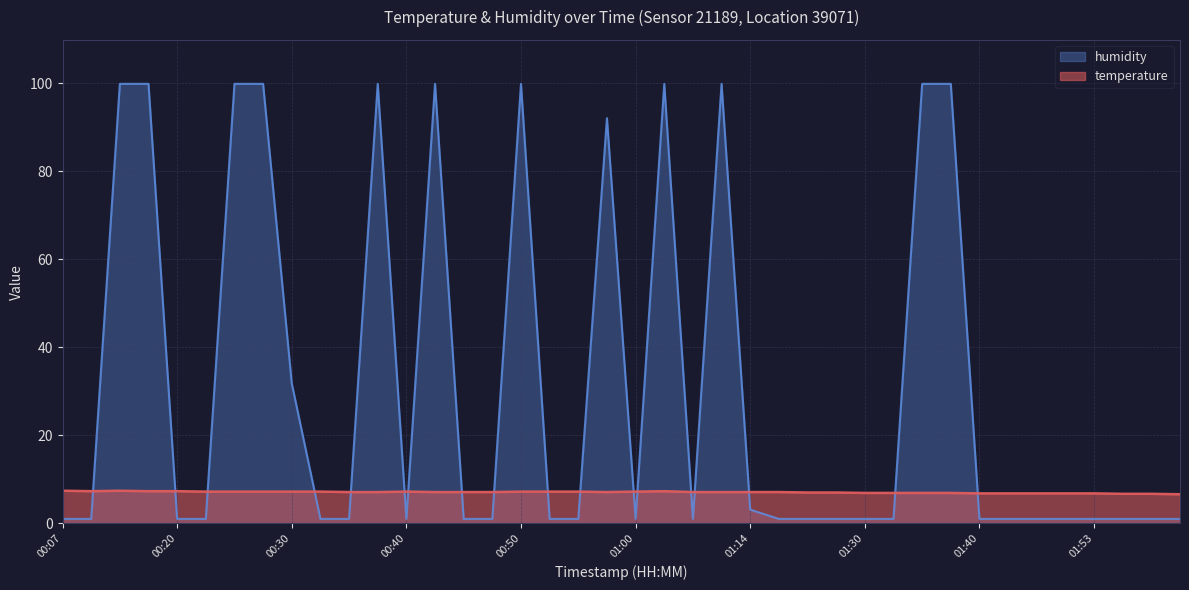

What is the difference between the maximum and minimum values in the temperature series?

0.8